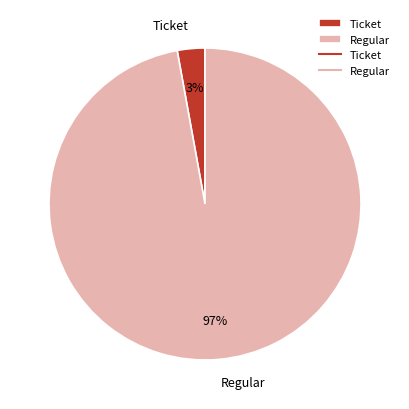

To the nearest percent, what is the difference between the Ticket and Regular slice percentages?

94%